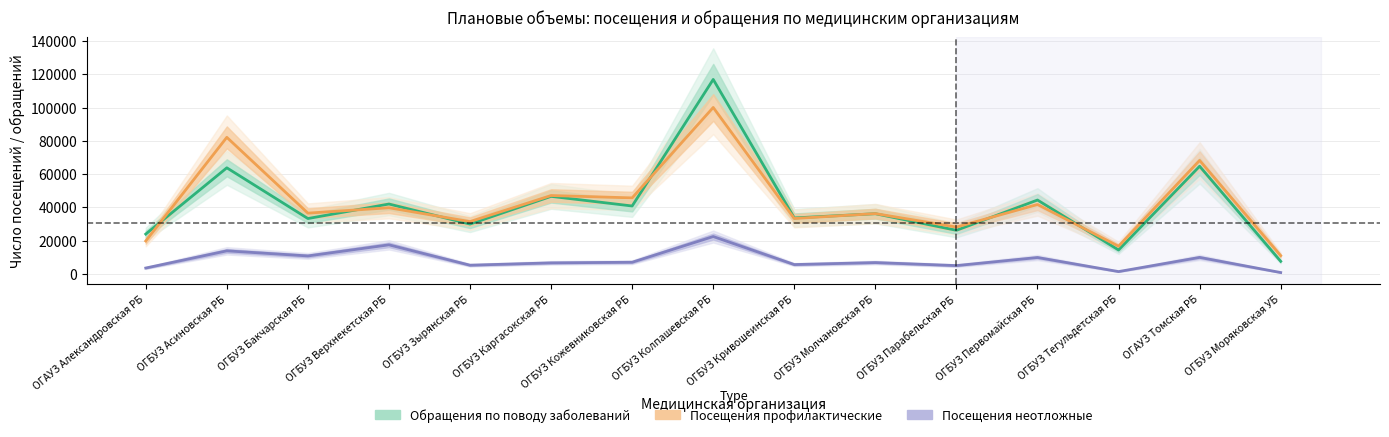

What is the sum of all Обращения по поводу заболеваний values?

625142